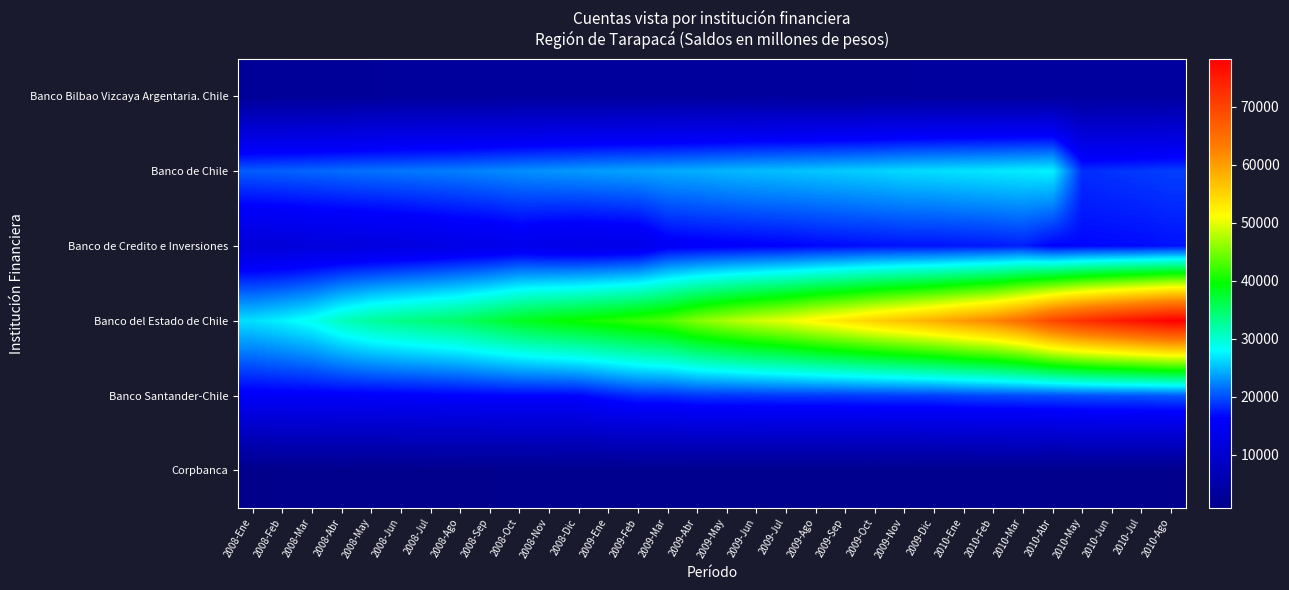

At 2009-Oct, list the series in order from largest to smallest.

Banco del Estado de Chile, Banco de Chile, Banco Santander-Chile, Banco de Credito e Inversiones, Banco Bilbao Vizcaya Argentaria. Chile, Corpbanca